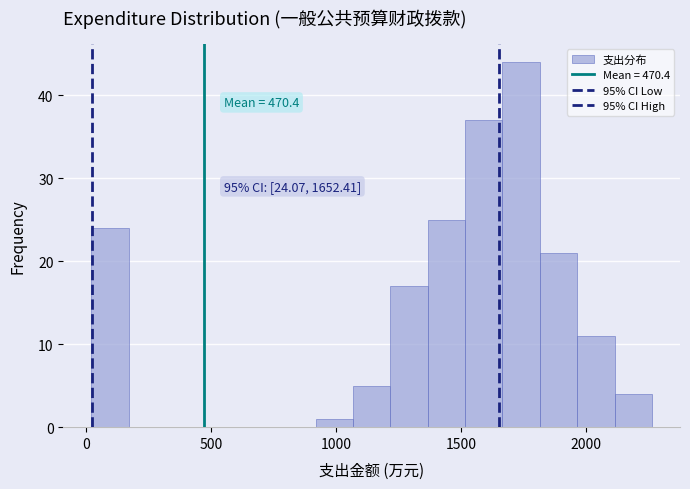

Read against the x-axis, roughly where is the centre of the tallest bar?

1750